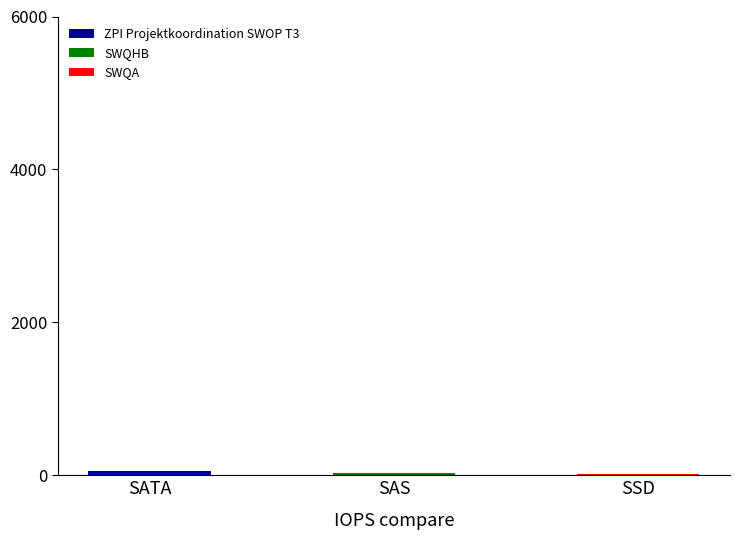

What is the smallest value displayed?

22.5